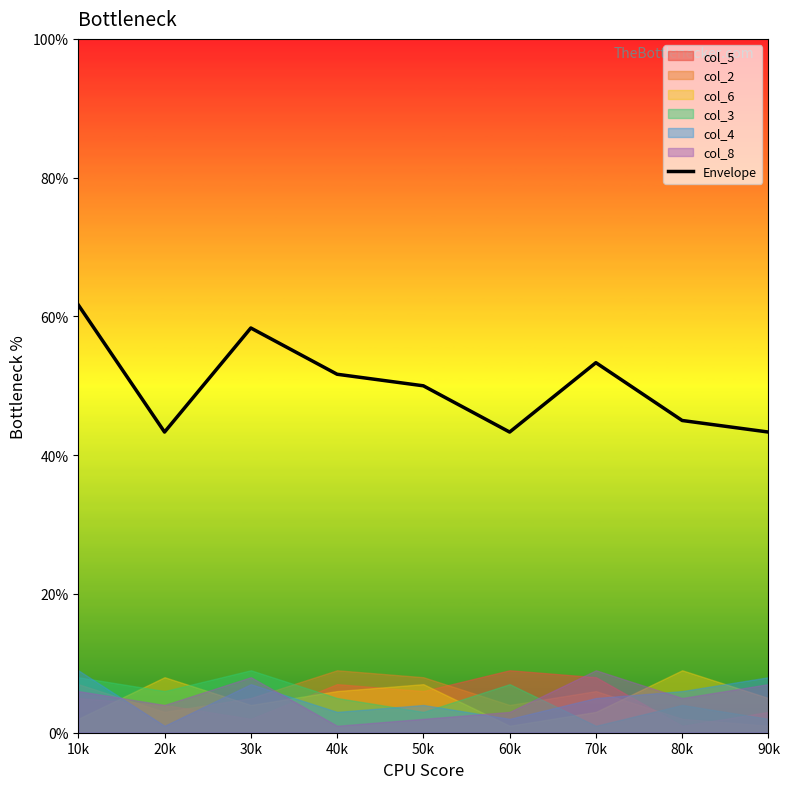

What is the label of the 8th point from the right?

20k